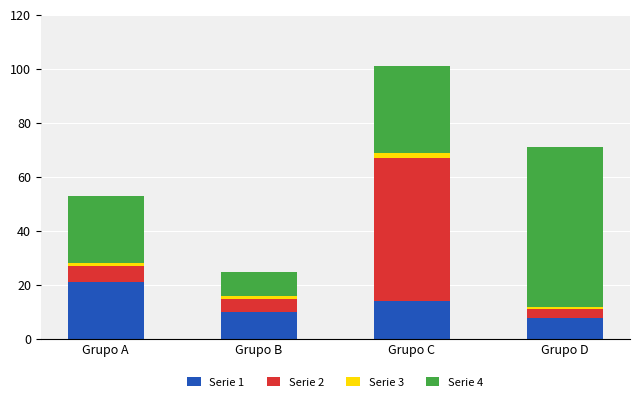

At which category is the sum across all series the highest?

Grupo C